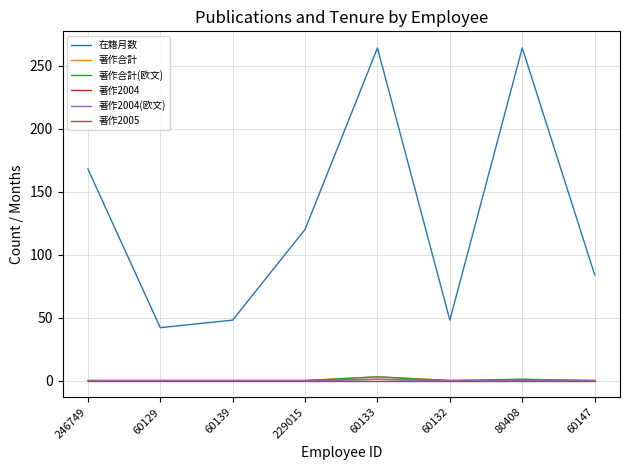

True or false: 著作2004 has a value of 0 at 60147.

True